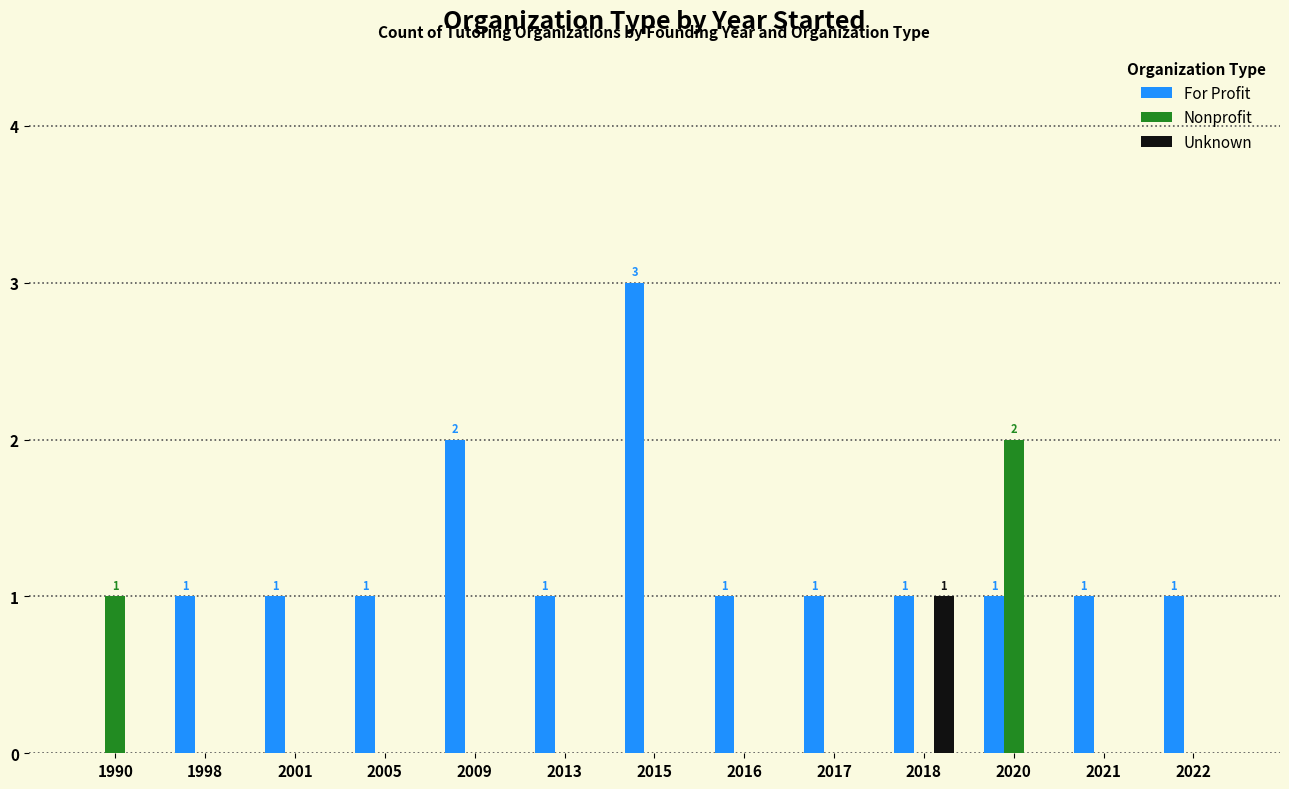

The Nonprofit series shows 1 at 2009. True or false?

False